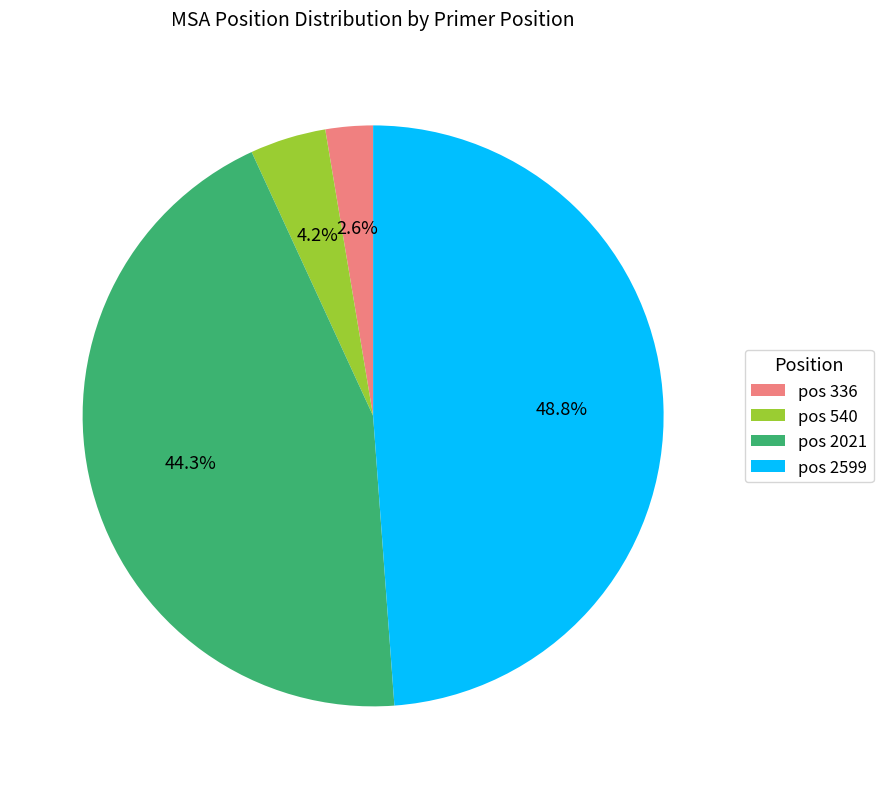

Which slice is the largest?

pos 2599